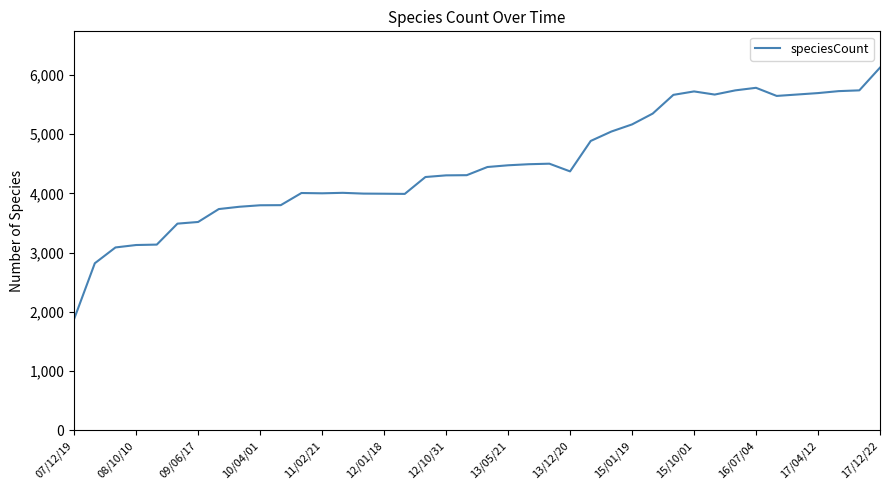

What is the minimum value shown in the chart?

1882